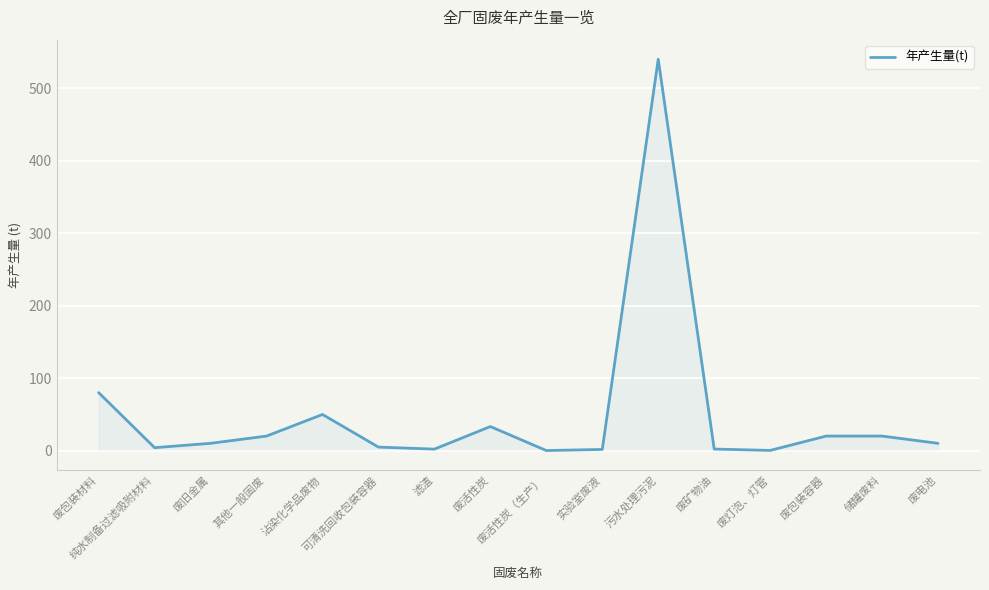

What is the difference between the maximum and minimum values?

540.4